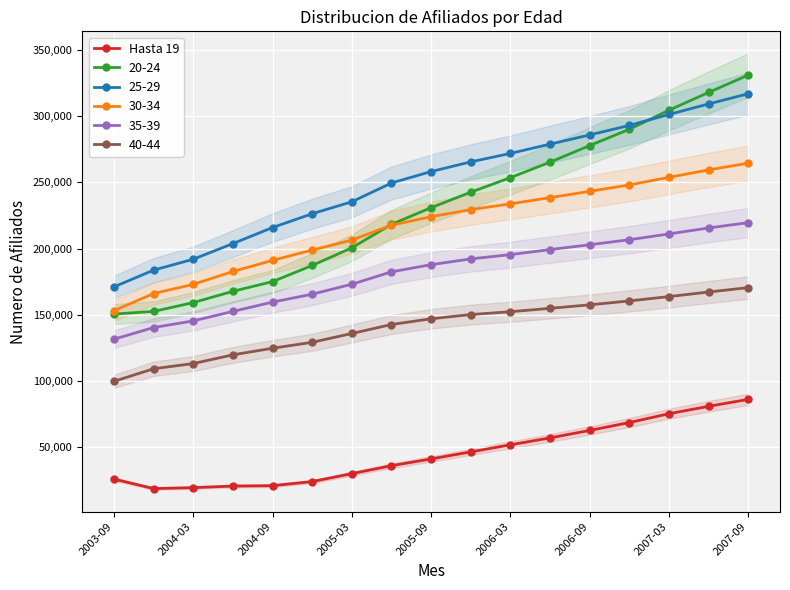

What is the maximum value for 30-34?

264483